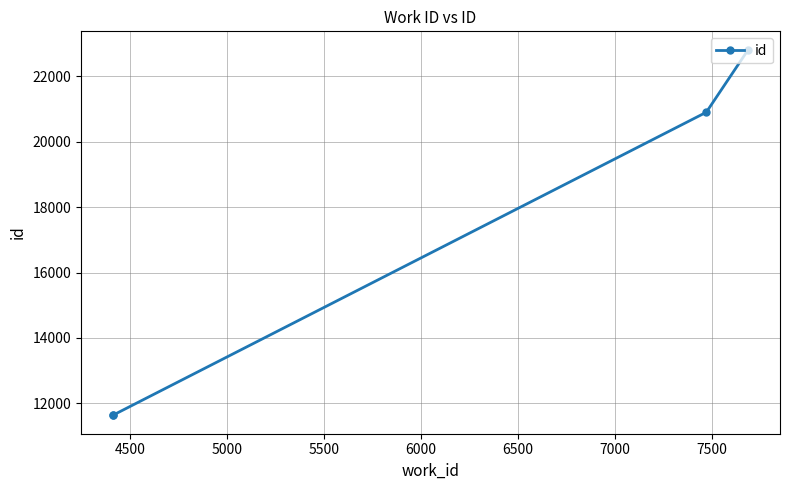

Approximately how many times larger is the value at 4500 compared to 5000?

0.6